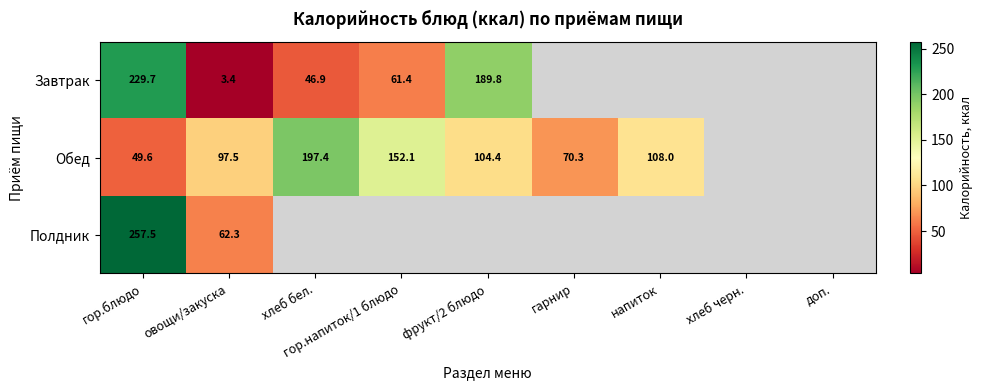

Is the value of Полдник at гор.блюдо greater than the value of Завтрак at фрукт/2 блюдо?

Yes